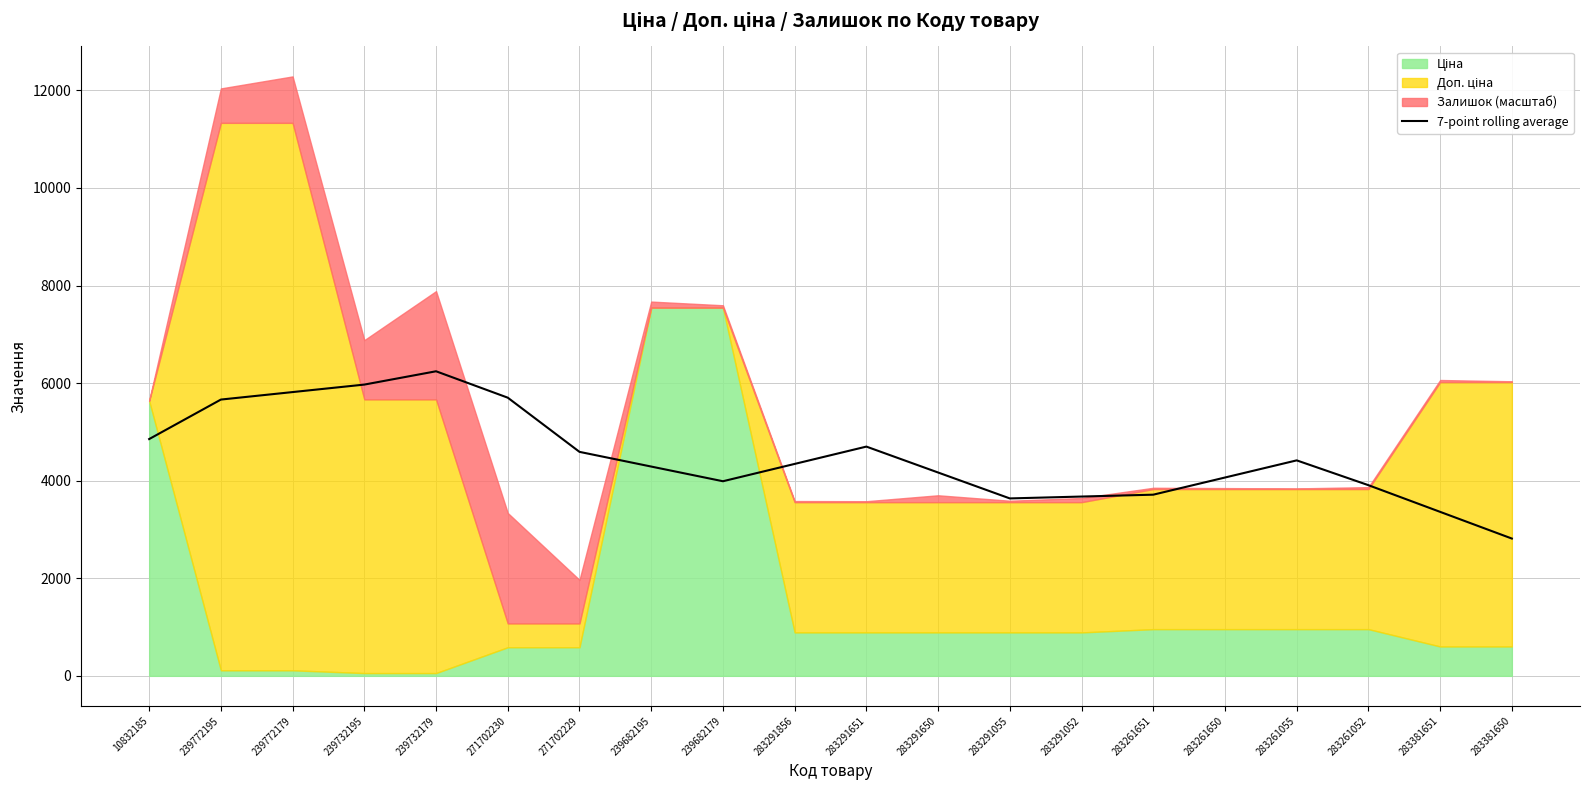

What position from the left is 10832185?

1